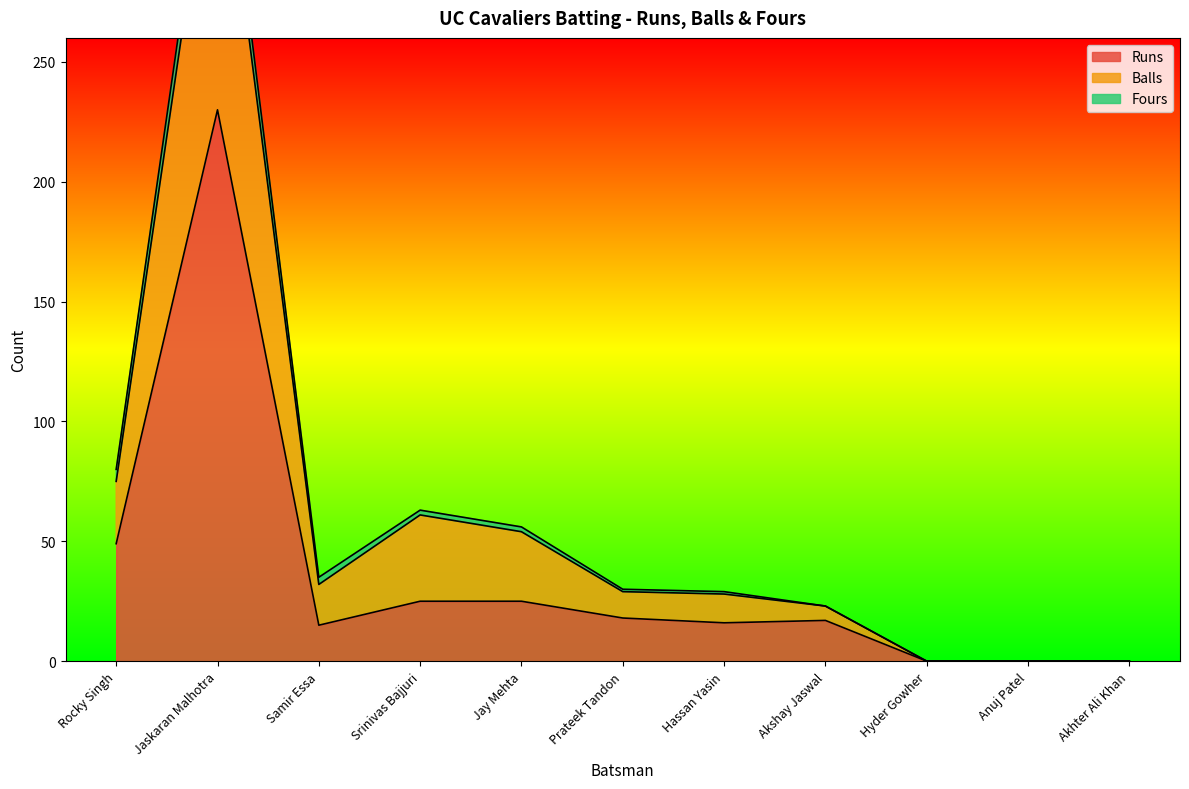

How many data points in Runs are less than 17?

5